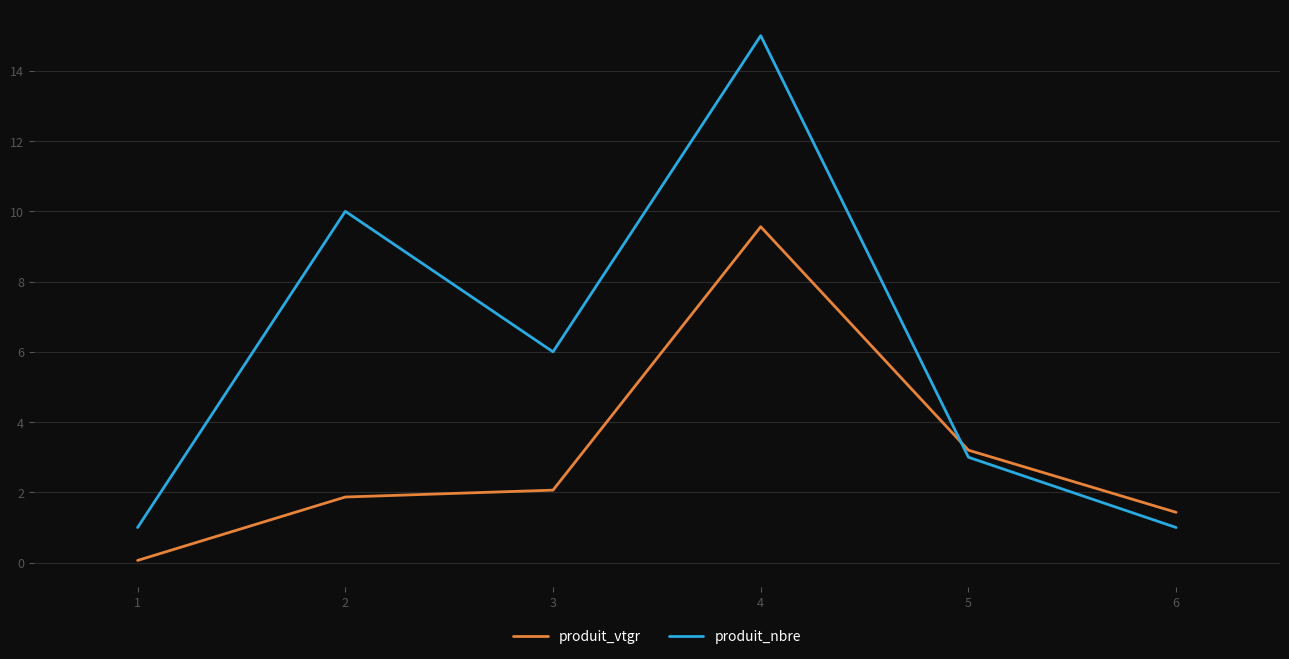

List the series in order of their peak value, lowest first.

produit_vtgr, produit_nbre